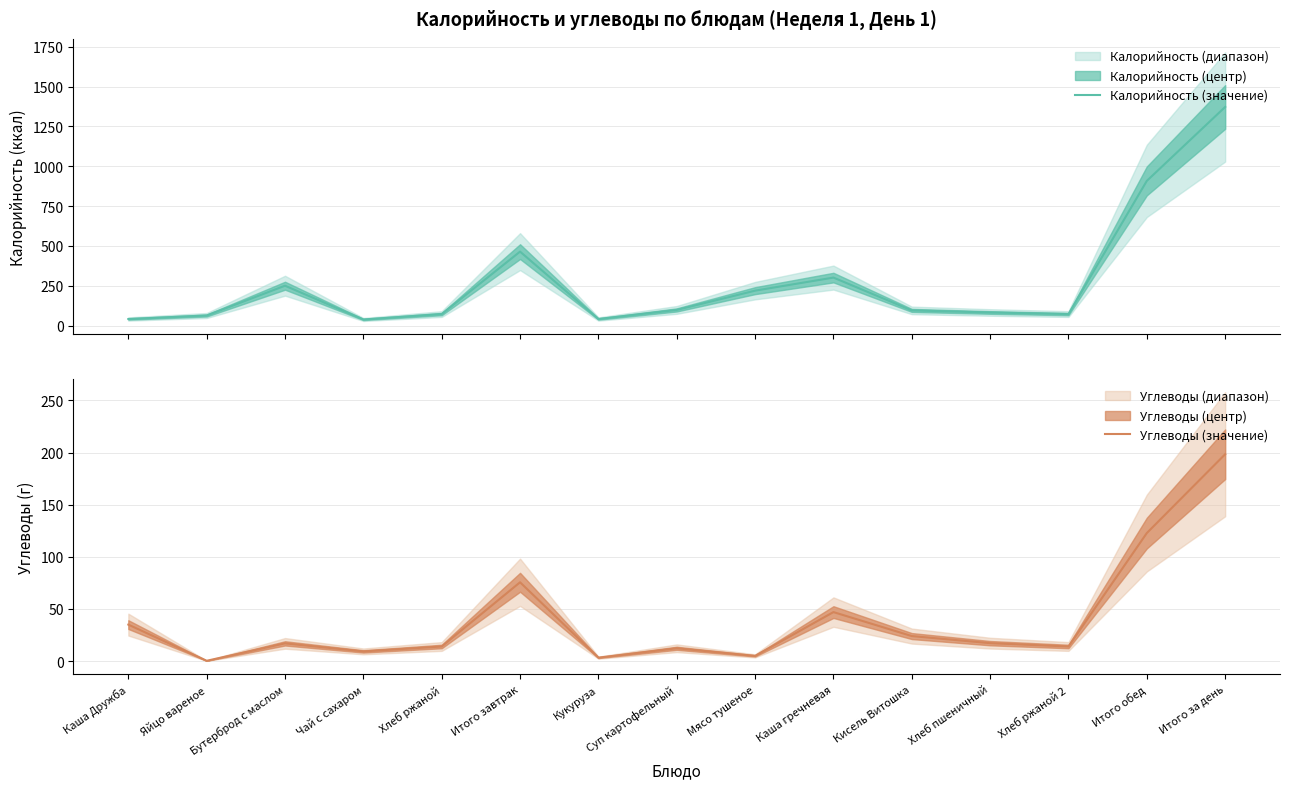

Which series has the largest total across all categories?

Калорийность (значение)